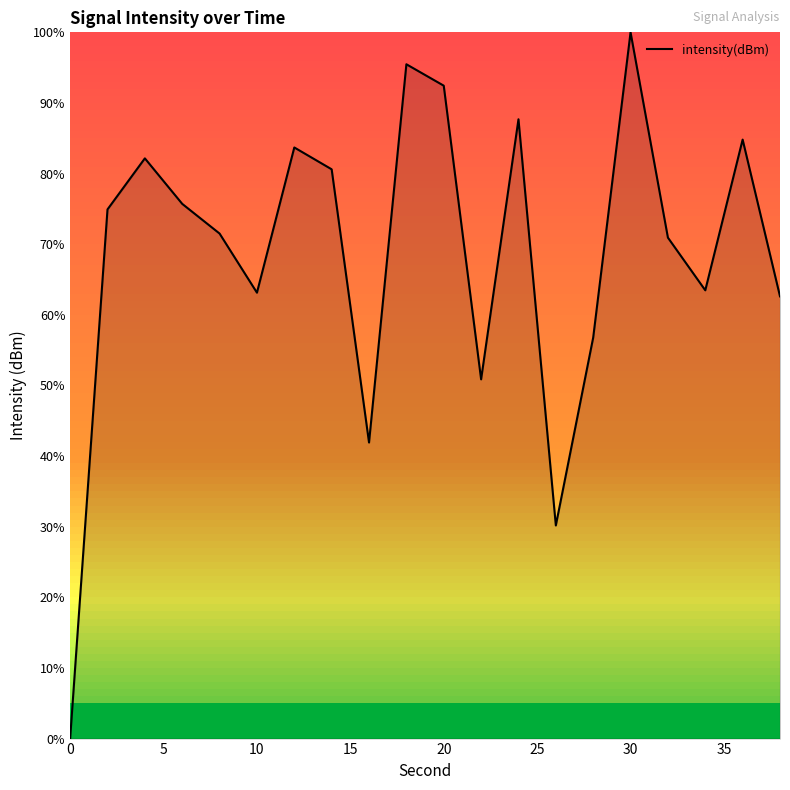

What is the average value?

68.4